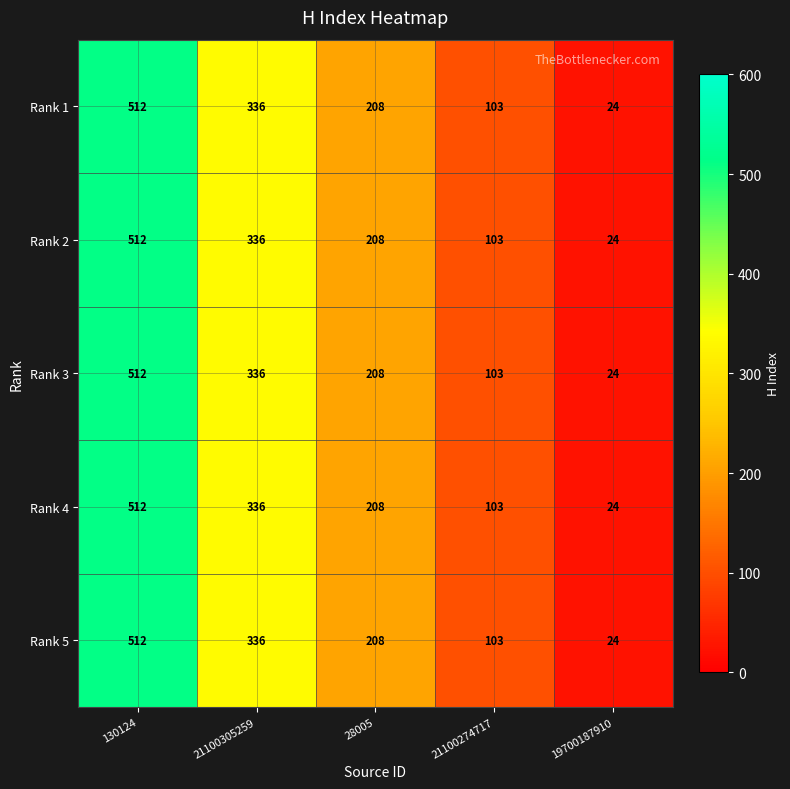

At which category is the sum across all series the highest?

130124